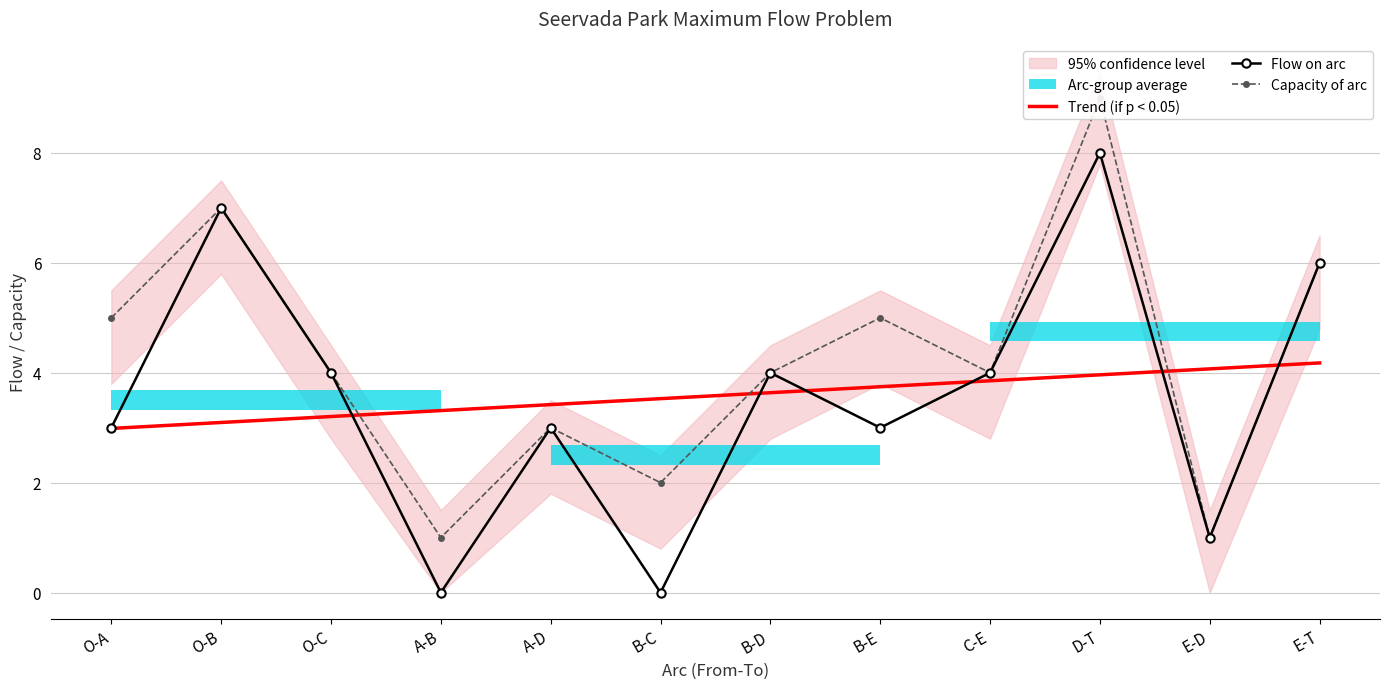

In Capacity of arc, how many points are higher than both neighbors (excluding endpoints)?

4